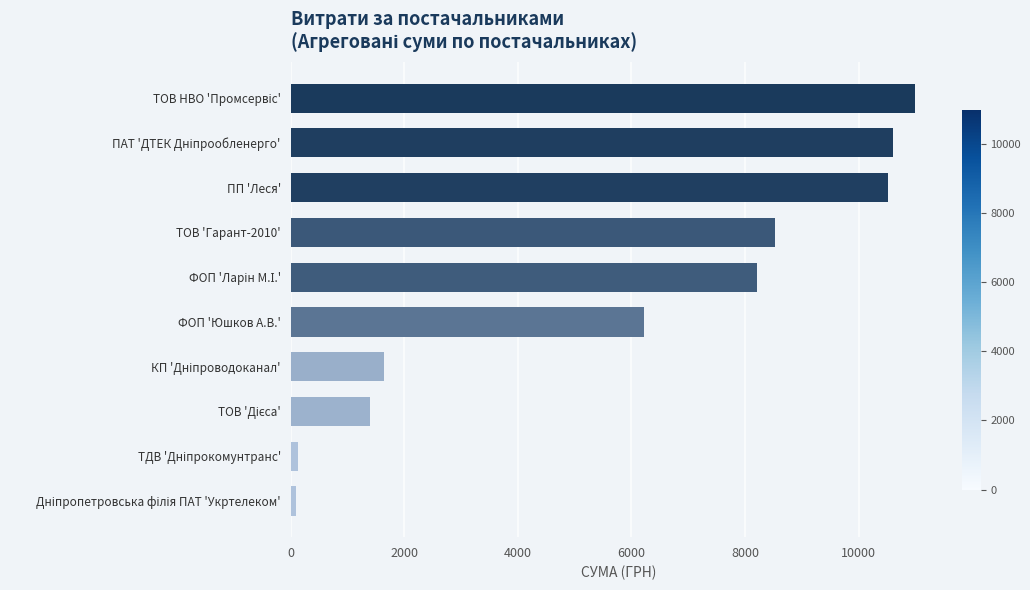

Where is the data nearest to the value 5544?

ФОП 'Юшков А.В.'